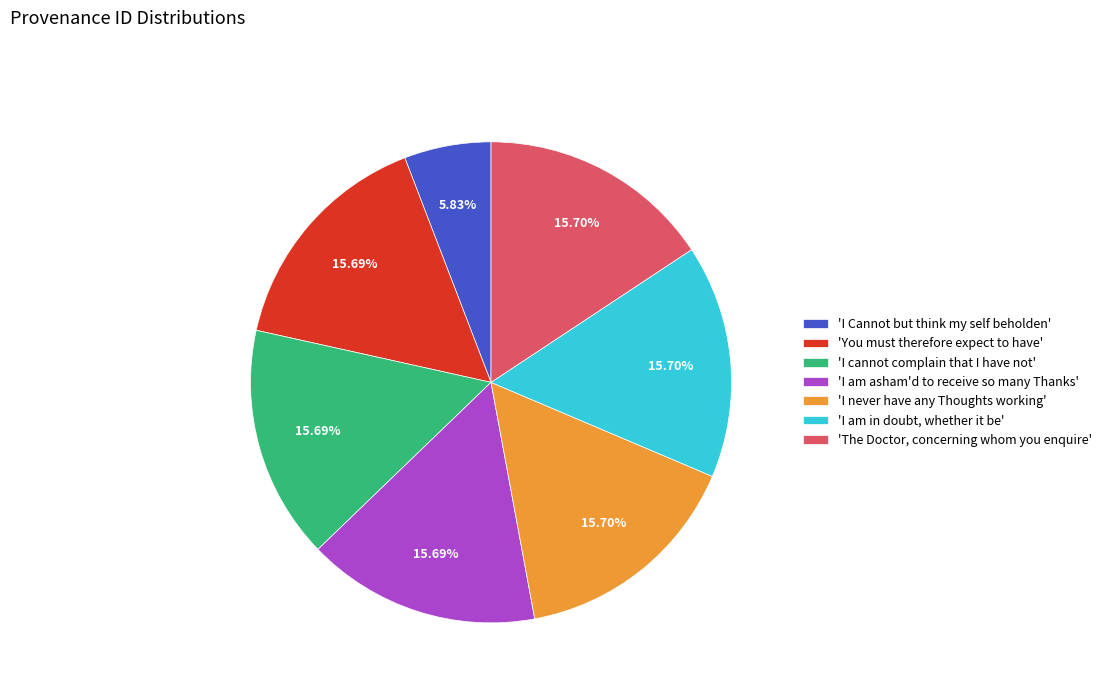

Is the sum of 'The Doctor, concerning whom you enquire' and 'I cannot complain that I have not' greater than half?

No